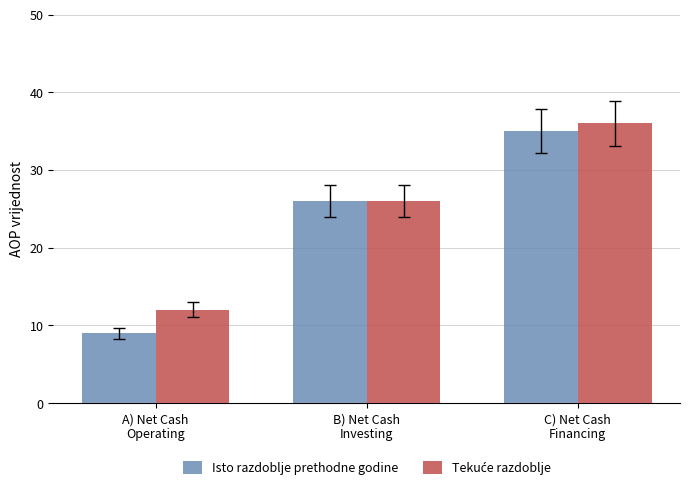

At which label does Isto razdoblje prethodne godine reach its minimum?

A) Net Cash
Operating